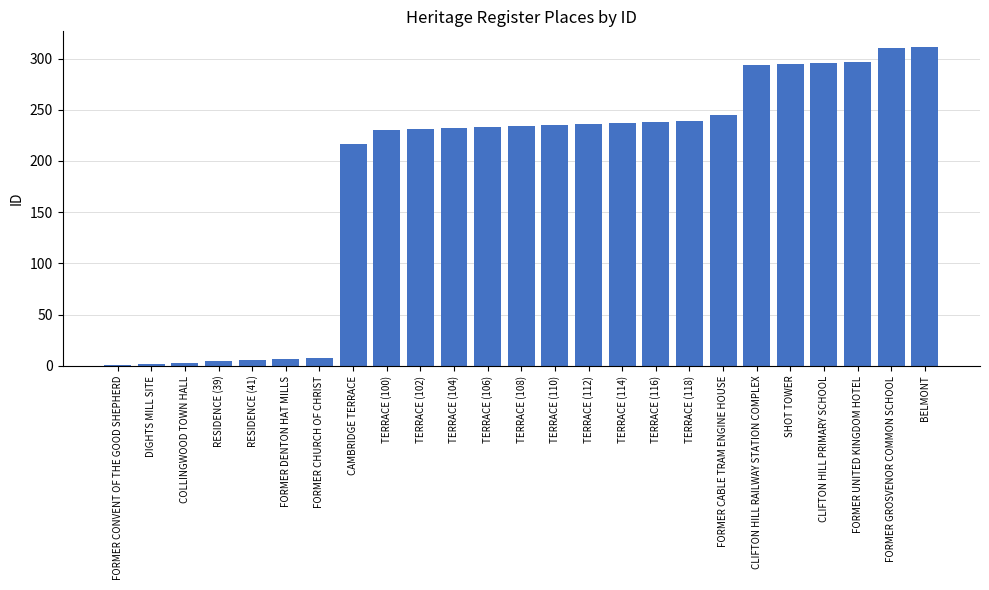

Does the chart contain stacked bars?

No